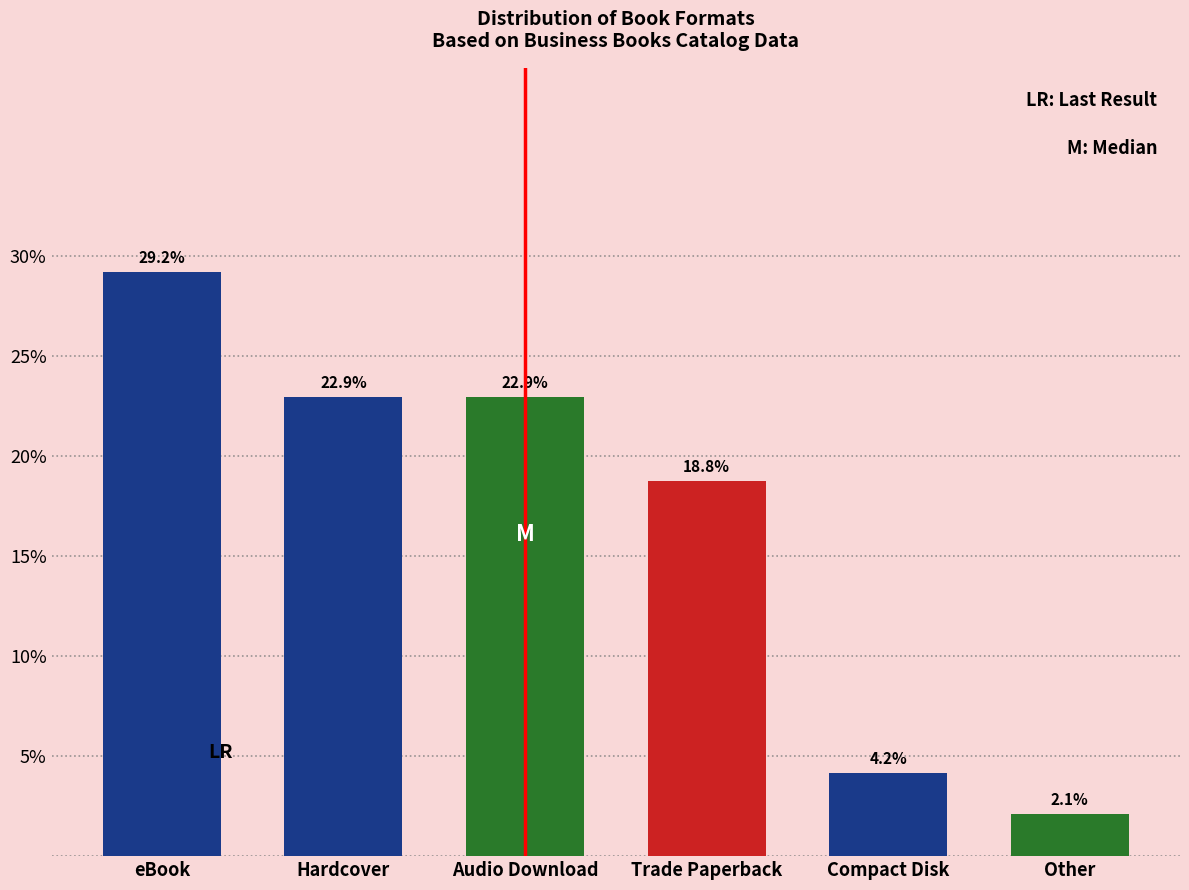

Reading left to right, transcribe all the data shown in this chart.

eBook=29.2	Hardcover=22.9	Audio Download=22.9	Trade Paperback=18.8	Compact Disk=4.2	Other=2.1